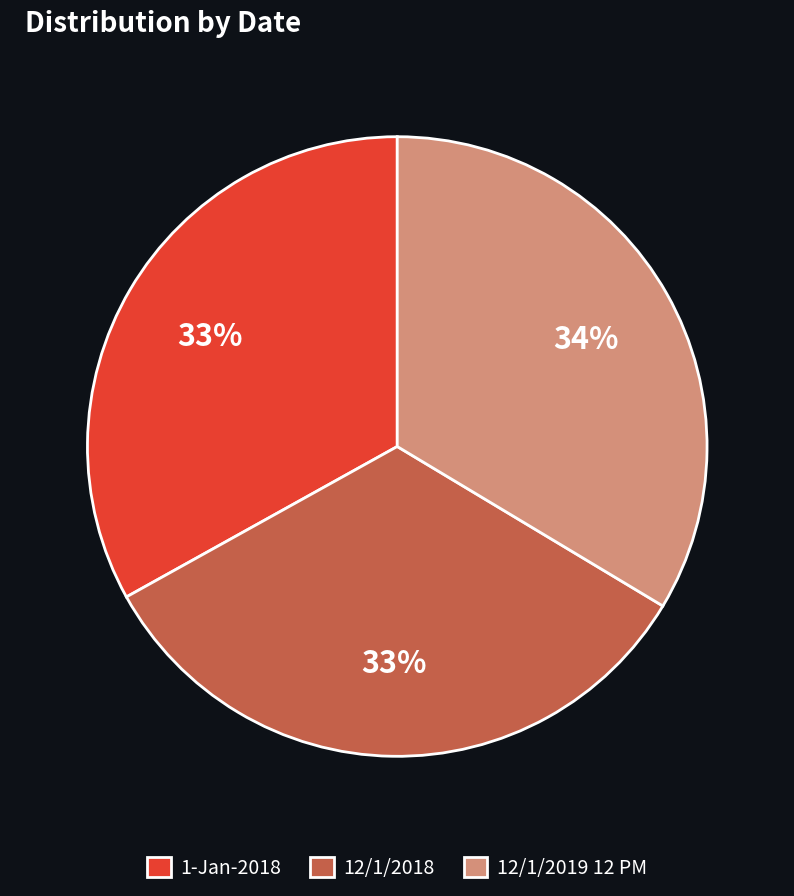

Is the sum of 12/1/2018 and 12/1/2019 12 PM greater than half?

Yes